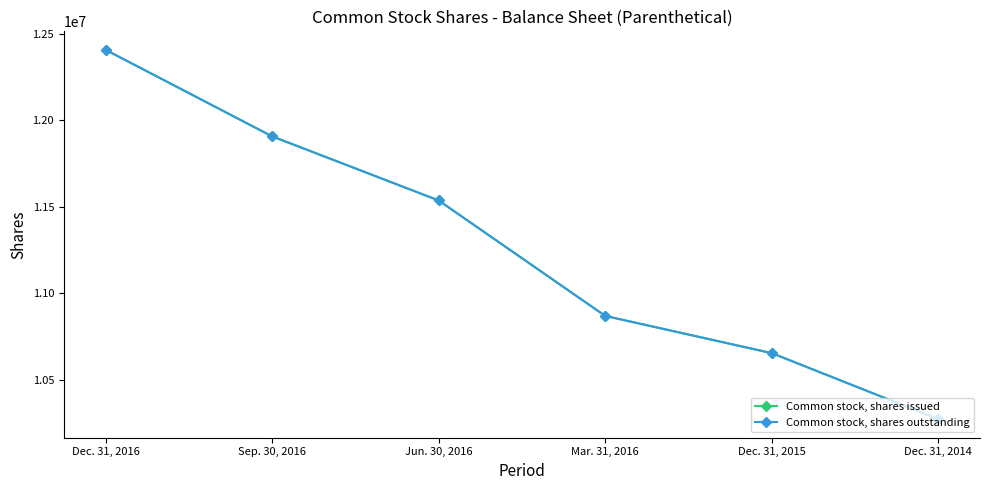

Is the value of Common stock, shares issued at Jun. 30, 2016 greater than the value of Common stock, shares outstanding at Jun. 30, 2016?

No